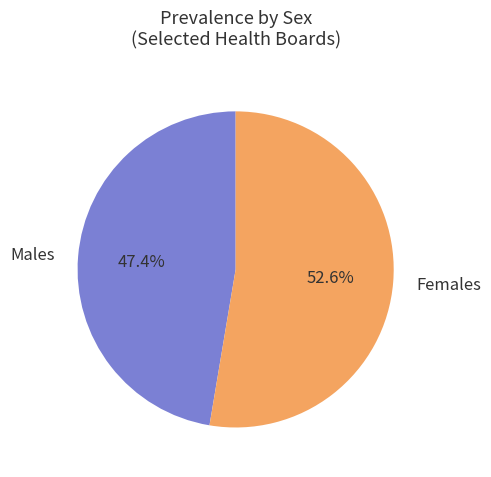

Is there any slice that represents more than half of the pie?

Yes